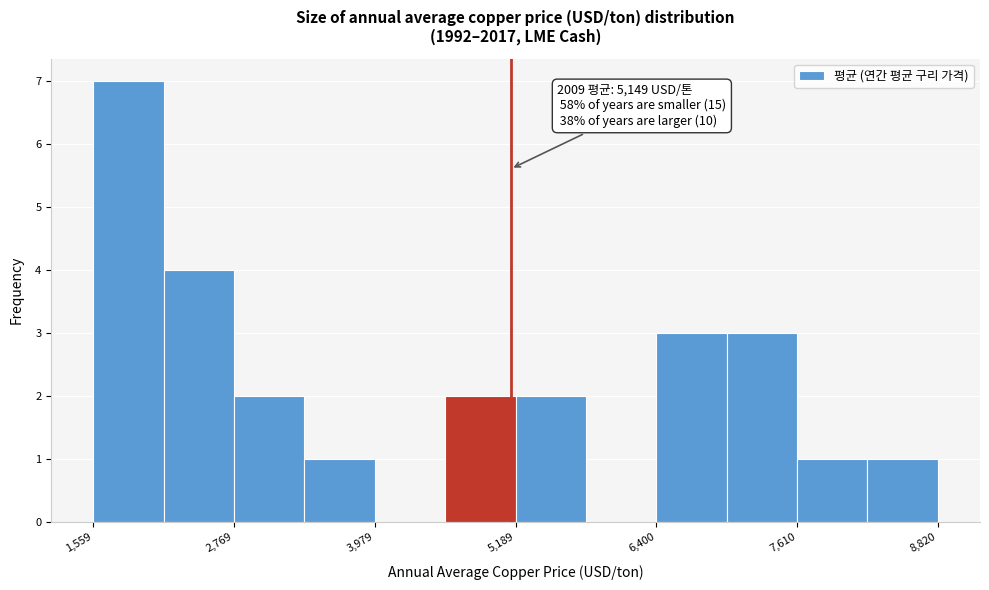

Read against the x-axis, roughly where is the centre of the tallest bar?

1800